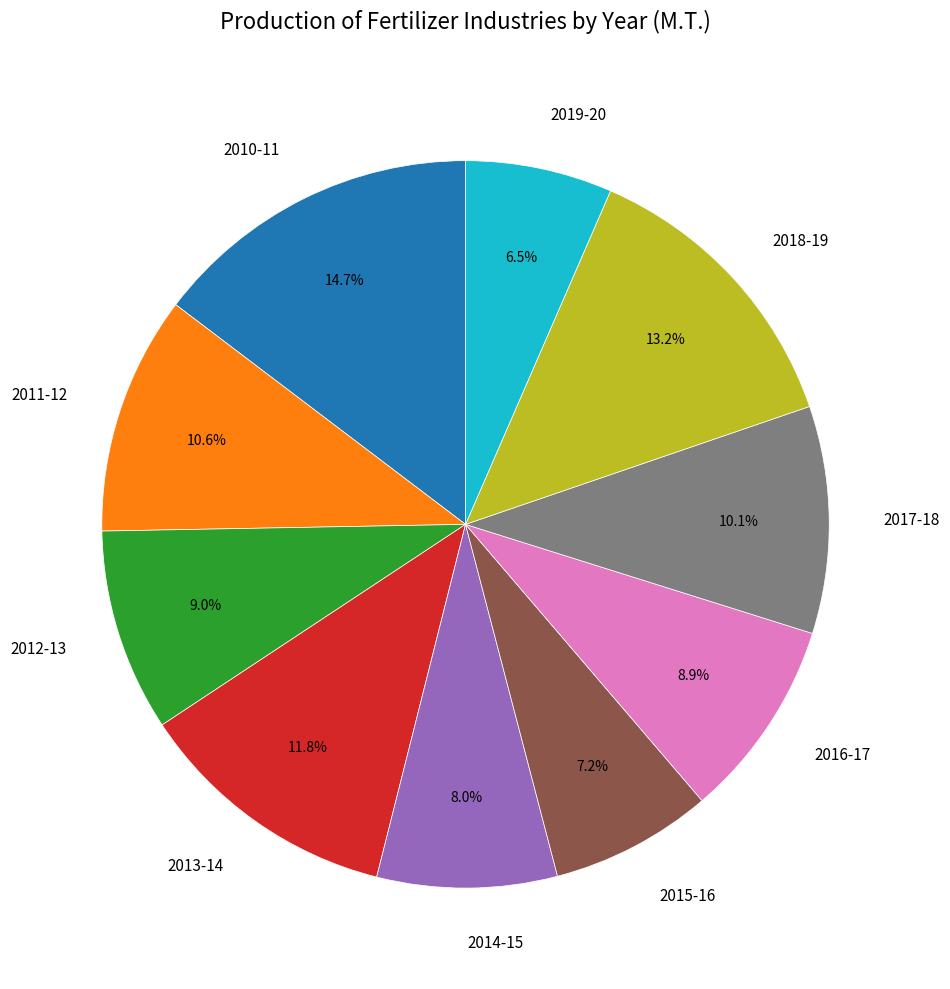

Is there a majority slice in this chart?

No